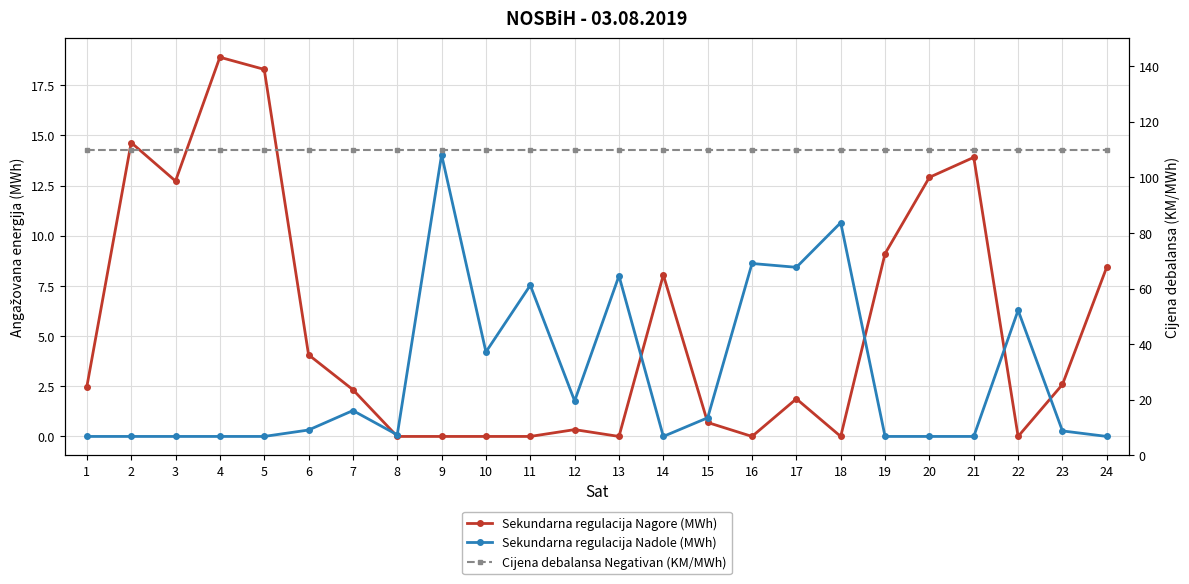

The value of Sekundarna regulacija Nadole (MWh) at 15 is 0.2. True or false?

False